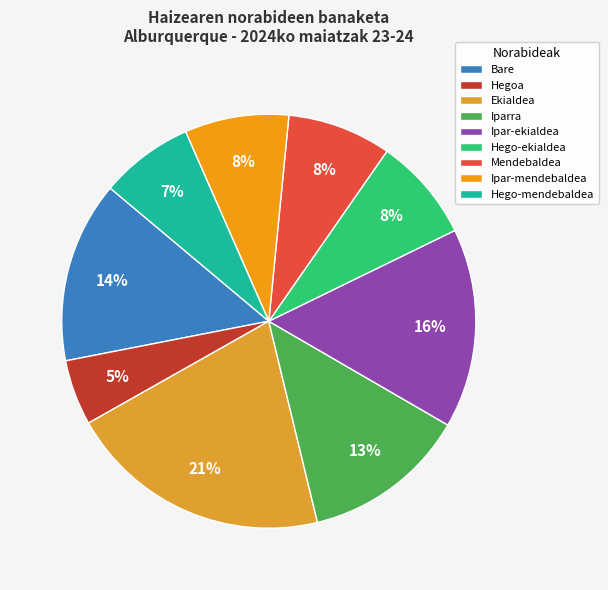

How many segments does this pie chart have?

9